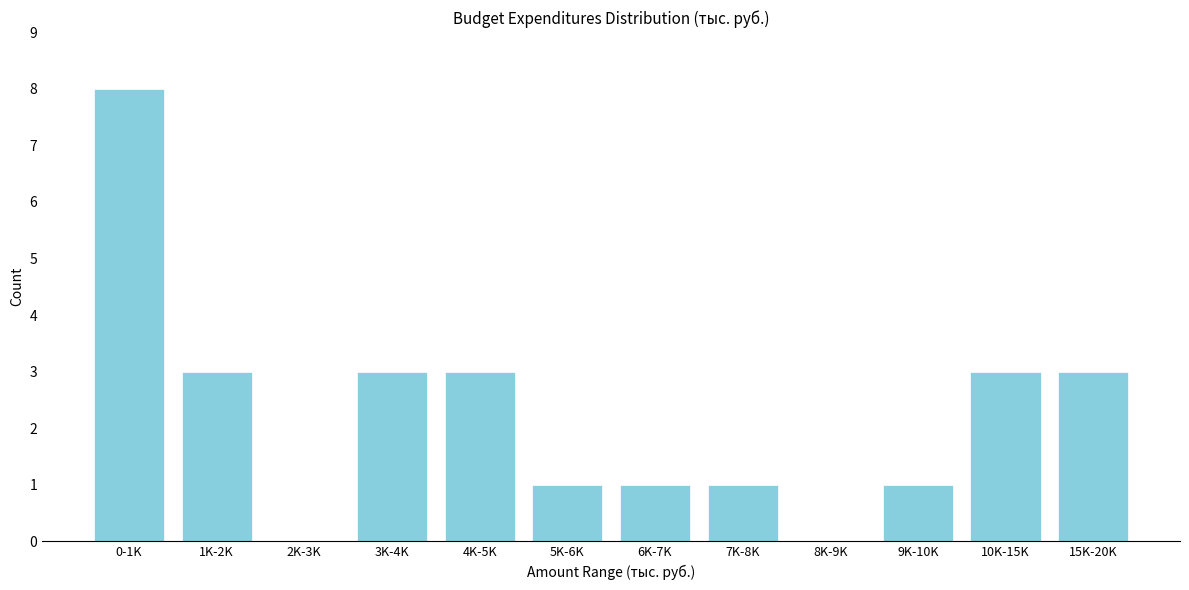

Reading right to left, what are all the values shown in this chart?

15K-20K=3	10K-15K=3	9K-10K=1	8K-9K=0	7K-8K=1	6K-7K=1	5K-6K=1	4K-5K=3	3K-4K=3	2K-3K=0	1K-2K=3	0-1K=8